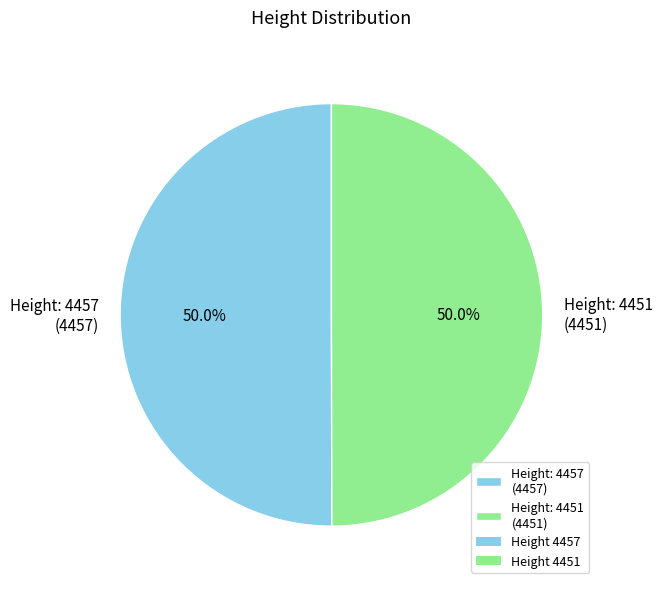

Approximately how many times larger is the value at Height: 4457 (4457) compared to Height: 4451 (4451)?

1.0